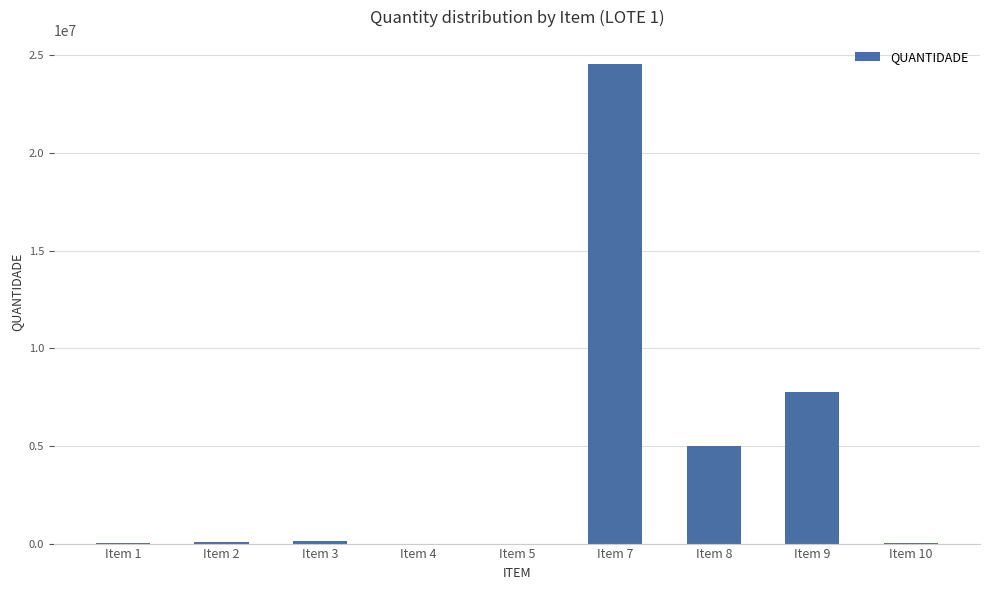

What is the sum of all values?

37539112